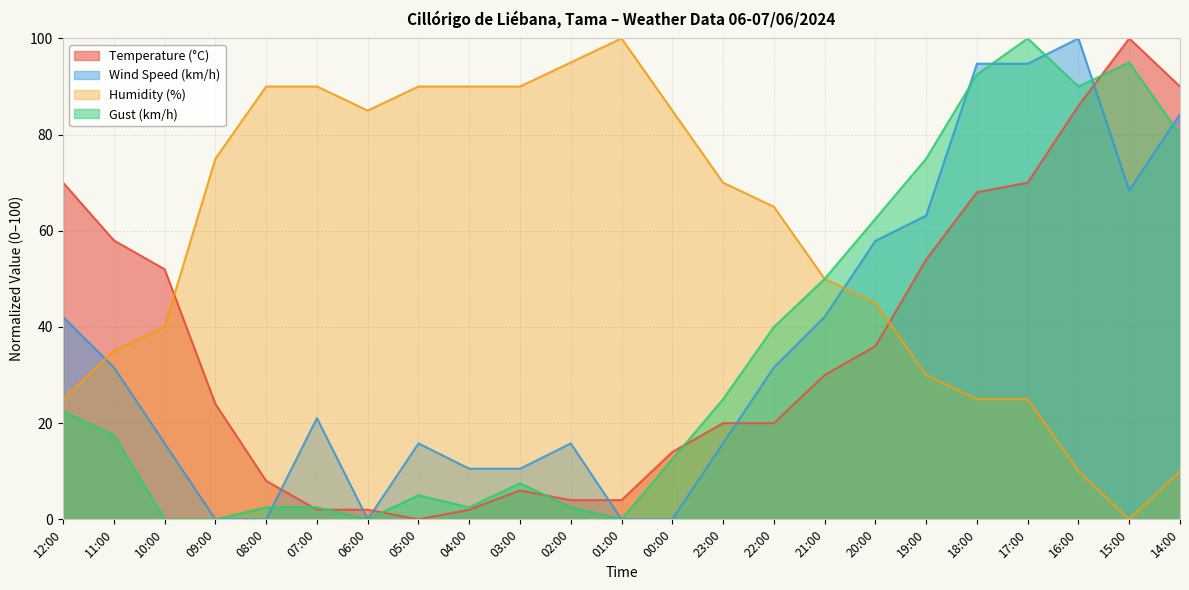

Read the Temperature (°C) value at 08:00.

8.0